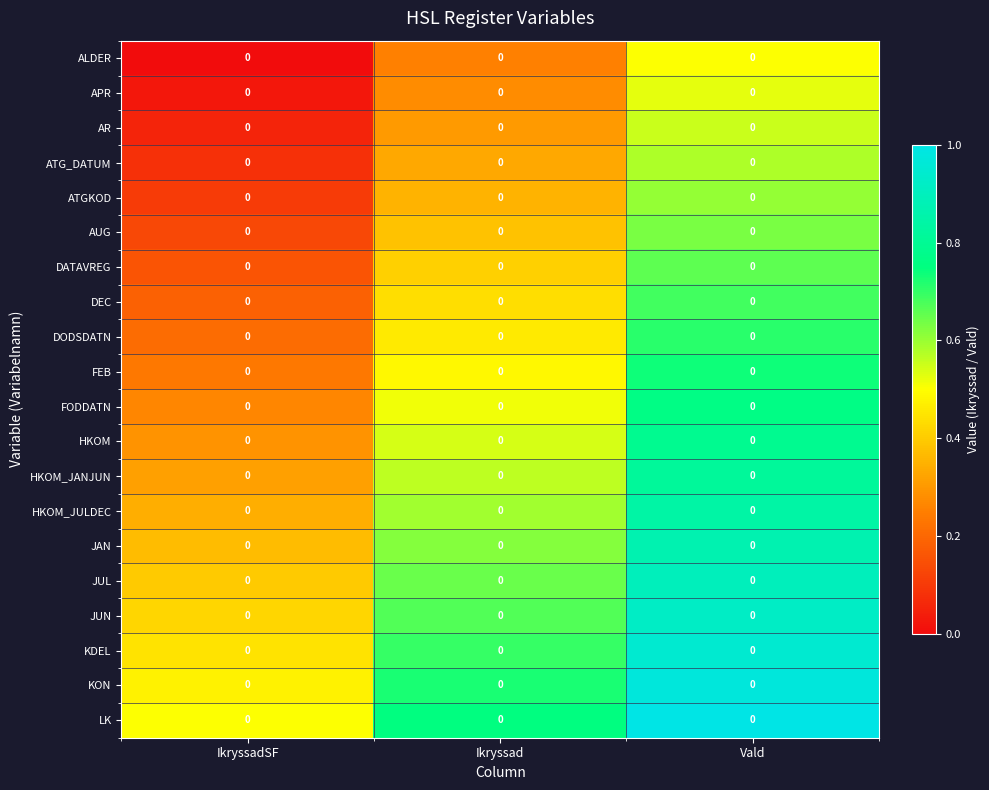

Reading left to right, what are all the values shown in this chart?

ALDER: IkryssadSF=0.0	Ikryssad=0.0	Vald=0.0
APR: IkryssadSF=0.0	Ikryssad=0.0	Vald=0.0
AR: IkryssadSF=0.0	Ikryssad=0.0	Vald=0.0
ATG_DATUM: IkryssadSF=0.0	Ikryssad=0.0	Vald=0.0
ATGKOD: IkryssadSF=0.0	Ikryssad=0.0	Vald=0.0
AUG: IkryssadSF=0.0	Ikryssad=0.0	Vald=0.0
DATAVREG: IkryssadSF=0.0	Ikryssad=0.0	Vald=0.0
DEC: IkryssadSF=0.0	Ikryssad=0.0	Vald=0.0
DODSDATN: IkryssadSF=0.0	Ikryssad=0.0	Vald=0.0
FEB: IkryssadSF=0.0	Ikryssad=0.0	Vald=0.0
FODDATN: IkryssadSF=0.0	Ikryssad=0.0	Vald=0.0
HKOM: IkryssadSF=0.0	Ikryssad=0.0	Vald=0.0
HKOM_JANJUN: IkryssadSF=0.0	Ikryssad=0.0	Vald=0.0
HKOM_JULDEC: IkryssadSF=0.0	Ikryssad=0.0	Vald=0.0
JAN: IkryssadSF=0.0	Ikryssad=0.0	Vald=0.0
JUL: IkryssadSF=0.0	Ikryssad=0.0	Vald=0.0
JUN: IkryssadSF=0.0	Ikryssad=0.0	Vald=0.0
KDEL: IkryssadSF=0.0	Ikryssad=0.0	Vald=0.0
KON: IkryssadSF=0.0	Ikryssad=0.0	Vald=0.0
LK: IkryssadSF=0.0	Ikryssad=0.0	Vald=0.0